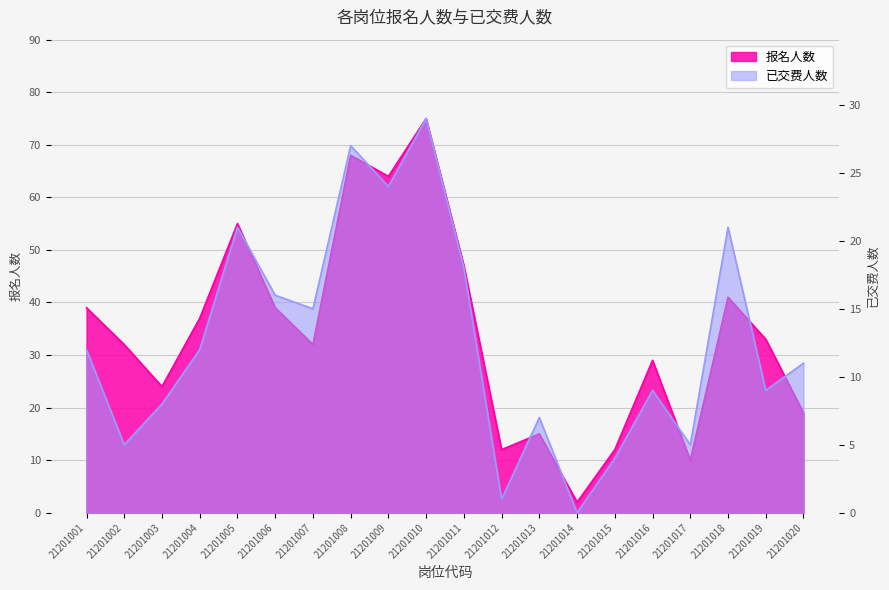

True or false: 报名人数 has more than 0 interior local peaks.

True